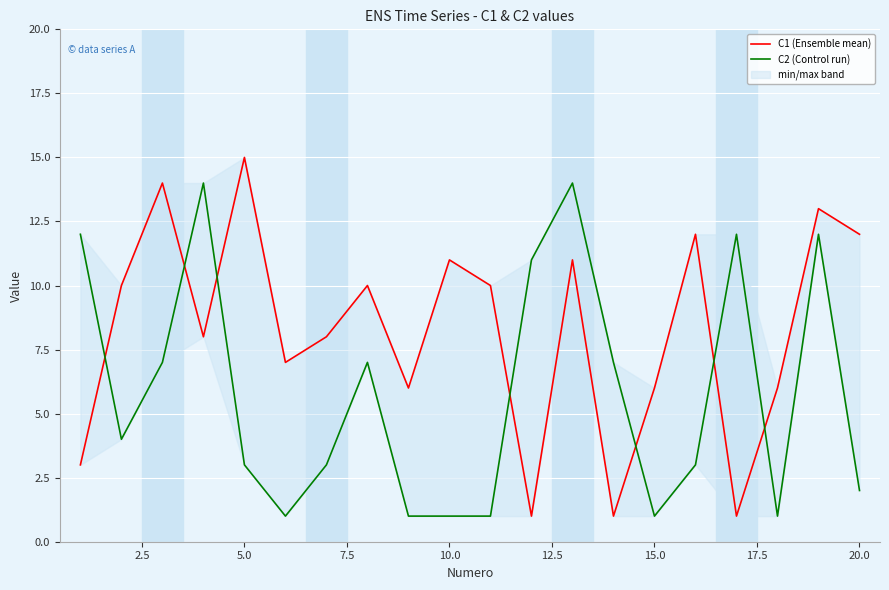

What is the minimum value for C2 (Control run)?

1